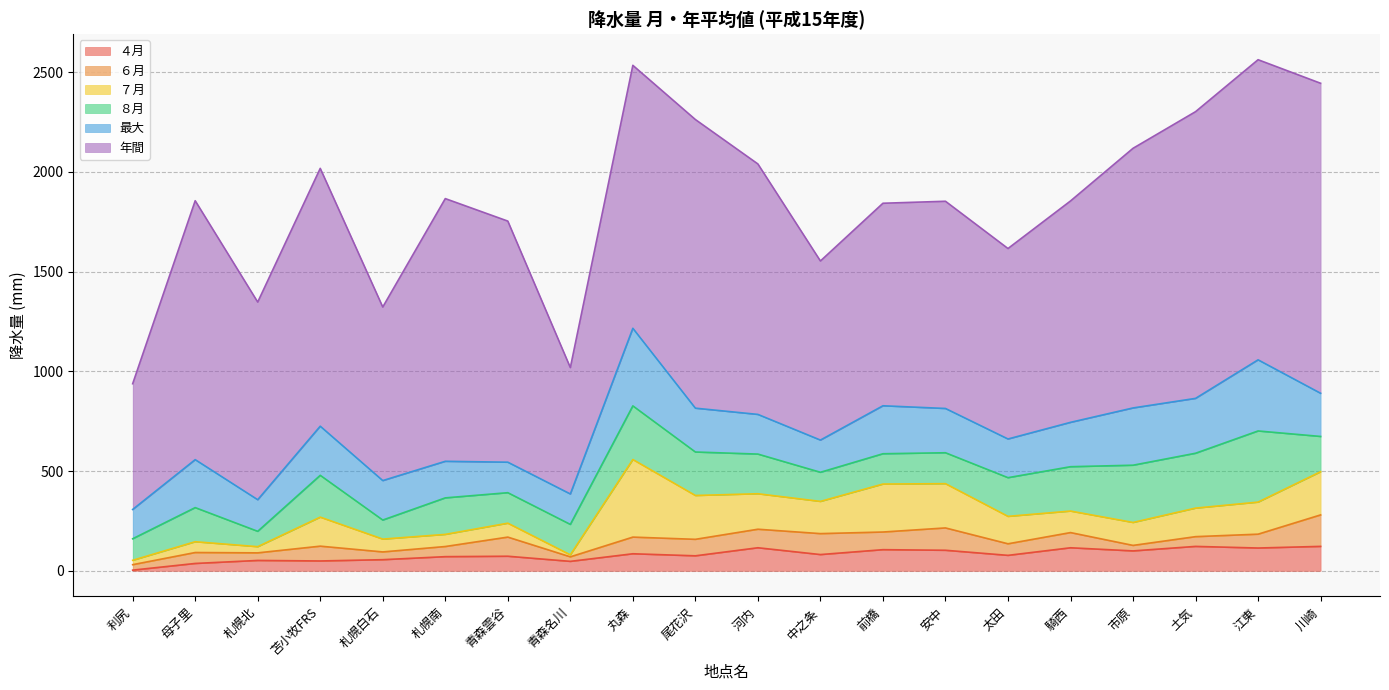

Which series has the largest total across all categories?

年間